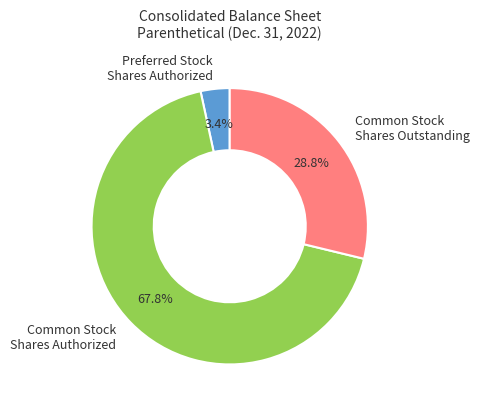

Count the number of slices in the pie.

3